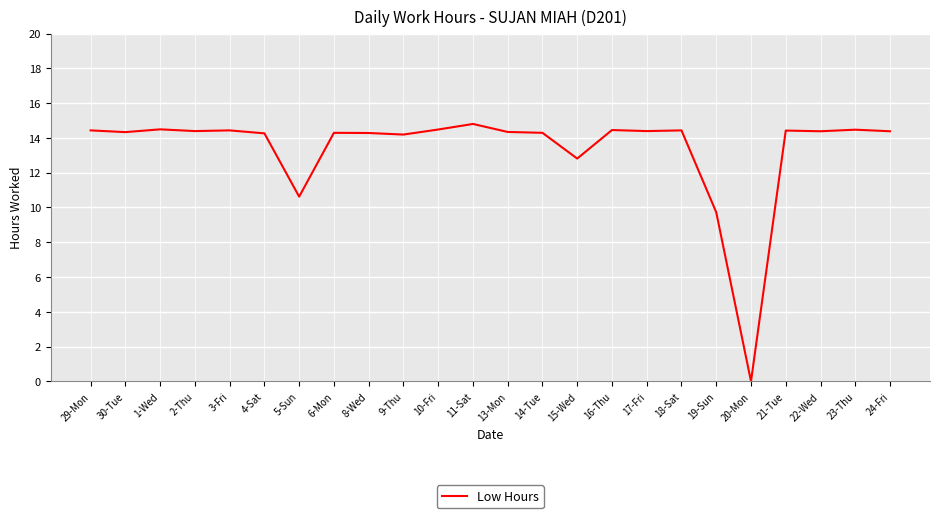

Where is the data nearest to the value 7?

19-Sun